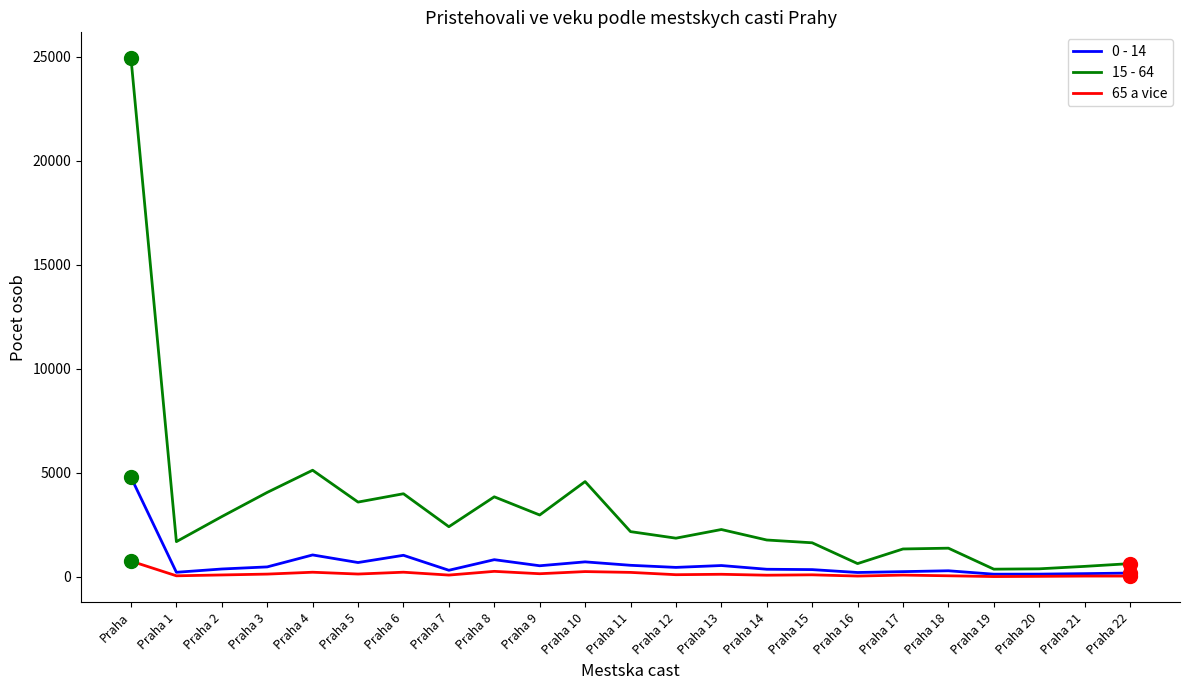

What position from the right is Praha 3?

20